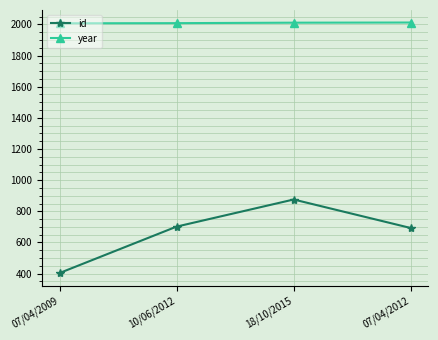

What are all the series names shown in the legend?

id, year